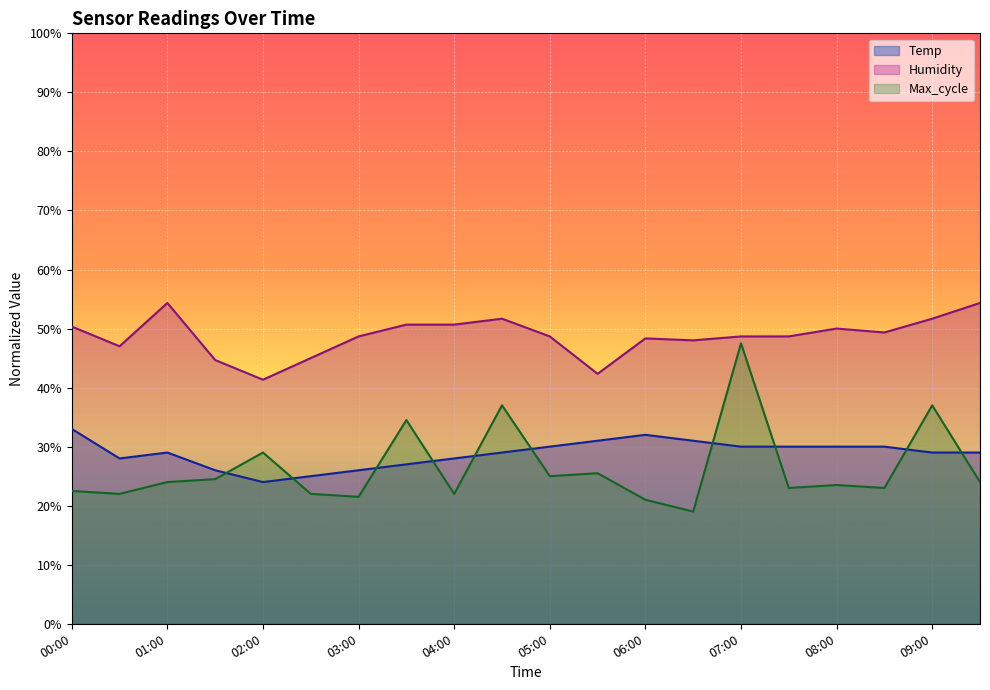

True or false: Max_cycle has more than 0 interior local peaks.

True